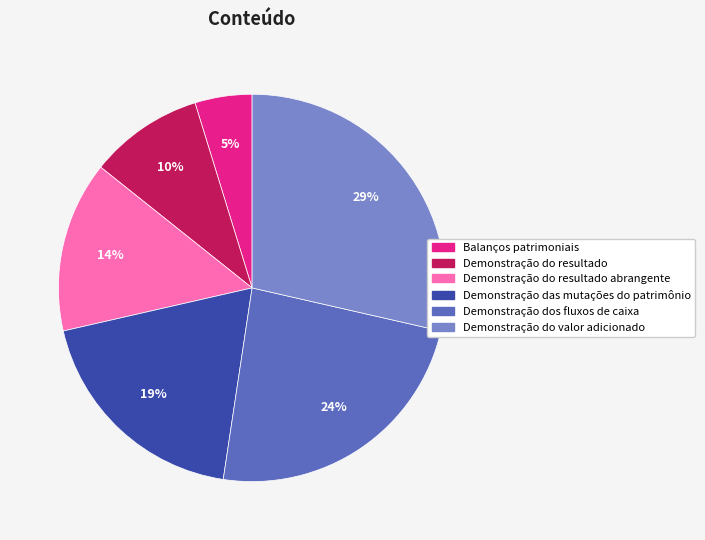

How many segments does this pie chart have?

6